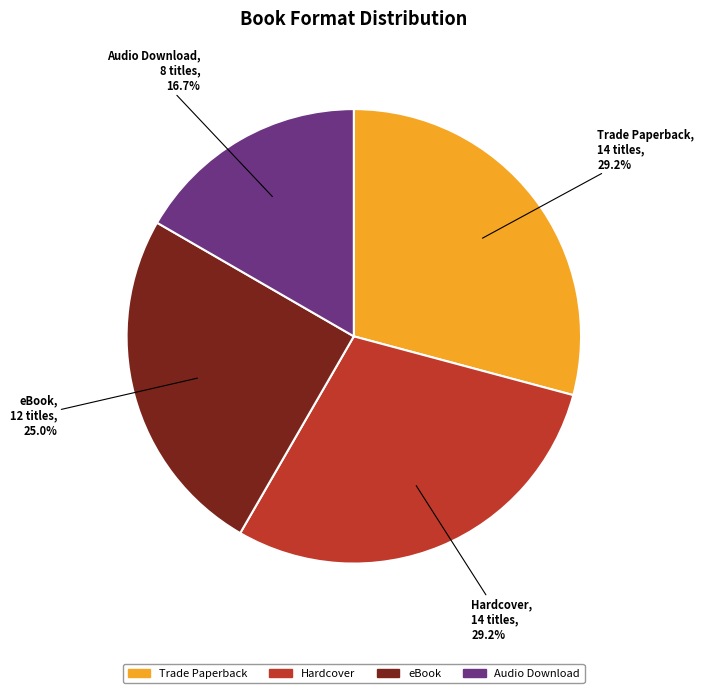

Between Hardcover and eBook, which is larger?

Hardcover